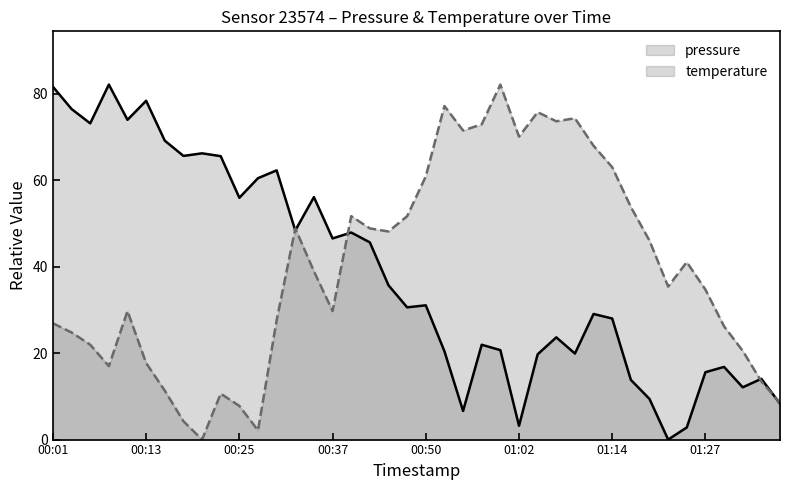

What is the sum of all temperature values?

1588.6